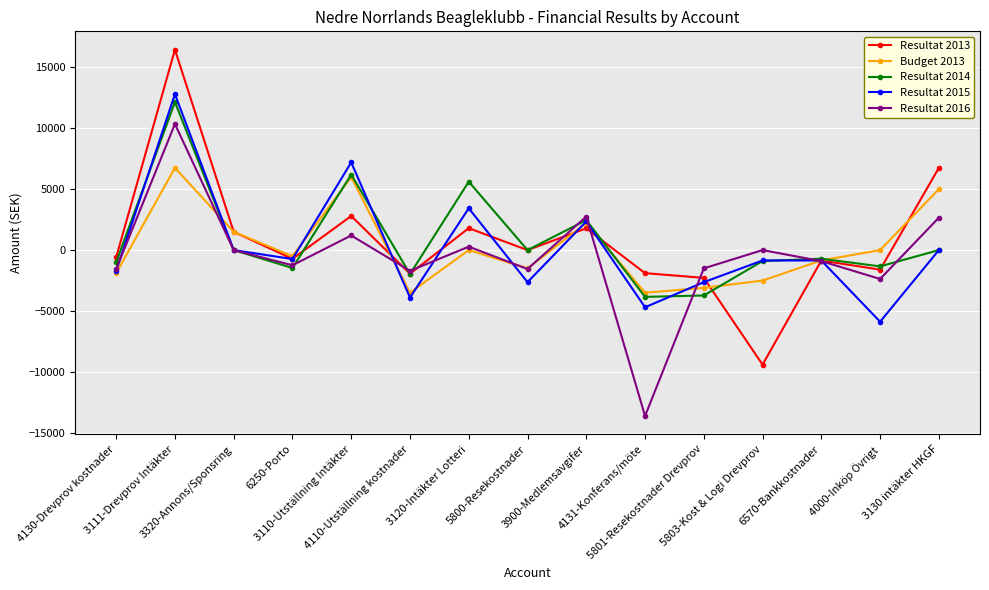

What value does the Resultat 2016 series have at 4000-Inköp Övrigt?

-2370.5